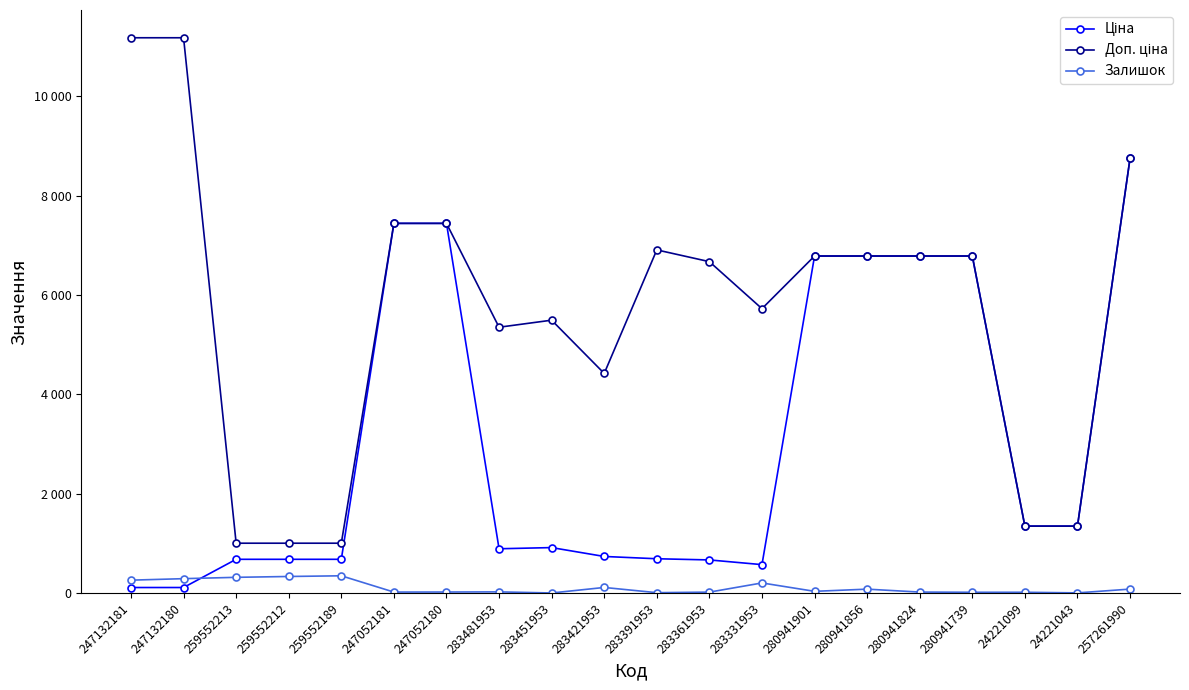

Does the chart display data point markers on the line(s)?

Yes